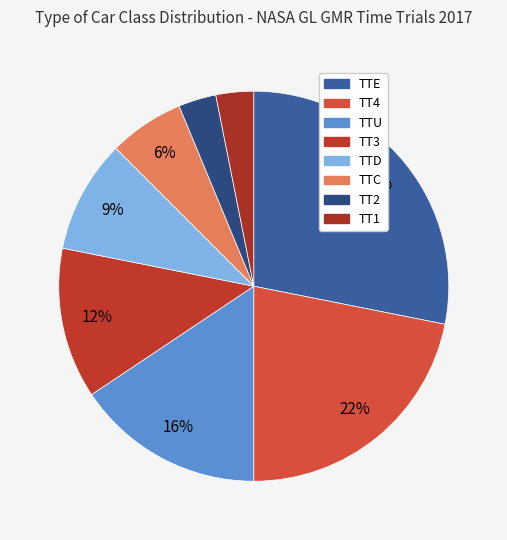

Is TT1 the majority of the pie?

No